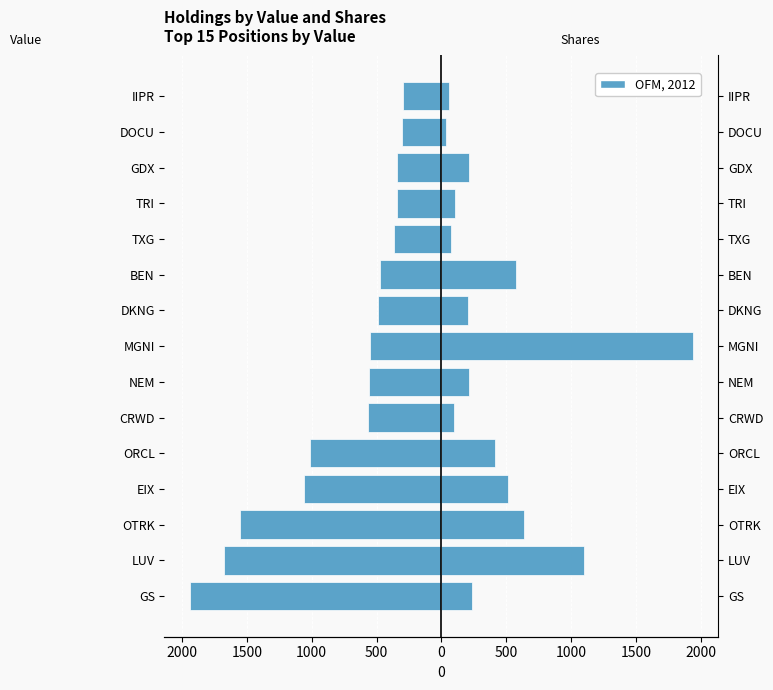

Reading left to right, transcribe all the data shown in this chart.

Value (k$): -1942.0	-1674.0	-1551.0	-1057.0	-1012.0	-564.0	-558.0	-549.0	-492.0	-476.0	-368.0	-346.0	-346.0	-302.0	-297.0
Shares (scaled): 237.5	1097.0	635.4	511.0	416.7	100.9	216.0	1942.0	205.7	575.0	72.5	106.5	216.8	34.5	58.8